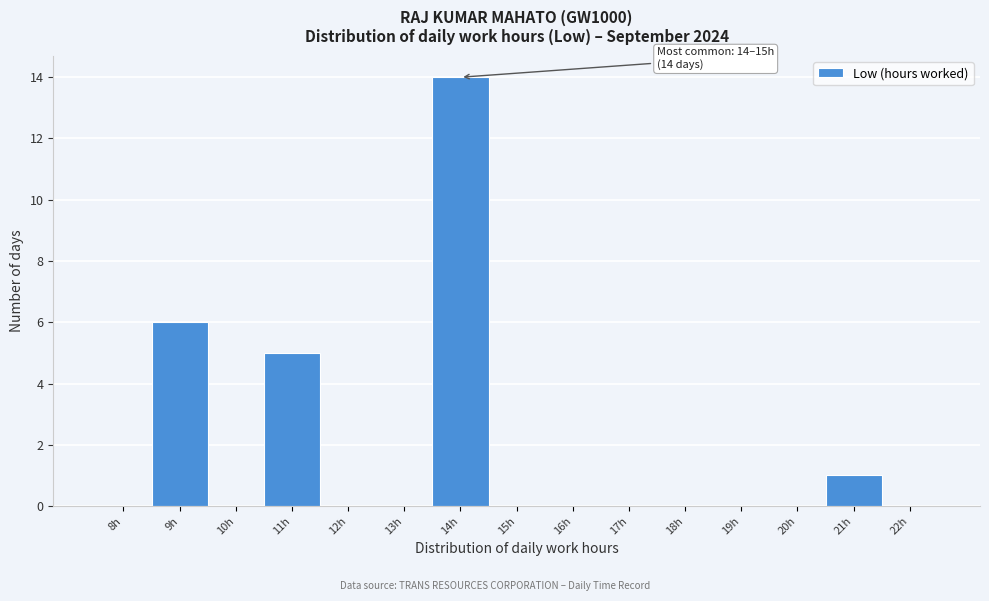

Reading left to right, transcribe all the data shown in this chart.

8h=0	9h=6	10h=0	11h=5	12h=0	13h=0	14h=14	15h=0	16h=0	17h=0	18h=0	19h=0	20h=0	21h=1	22h=0